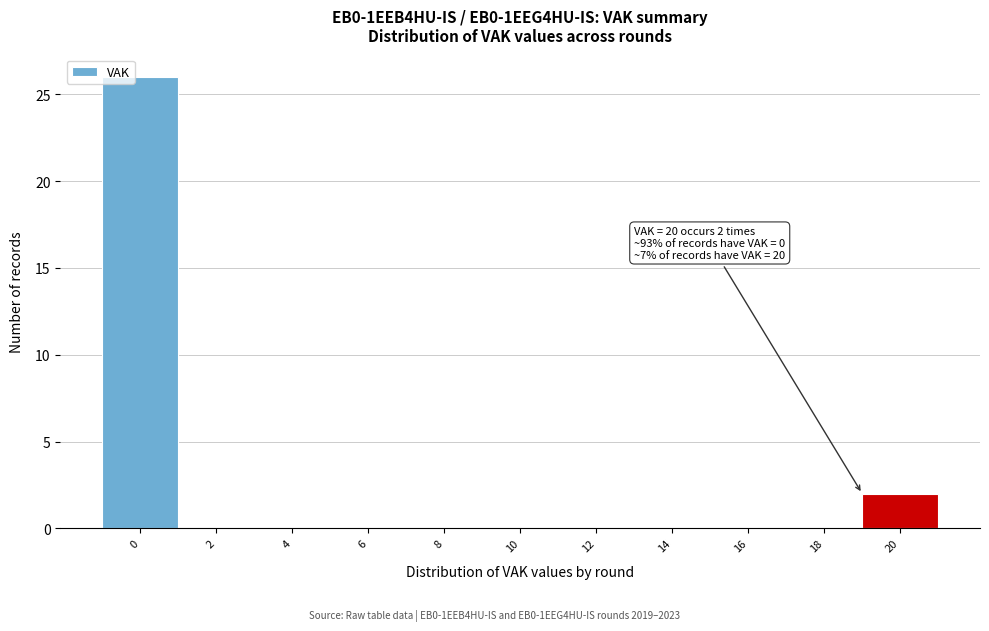

Reading right to left, what are all the values shown in this chart?

20=2	18=0	16=0	14=0	12=0	10=0	8=0	6=0	4=0	2=0	0=26